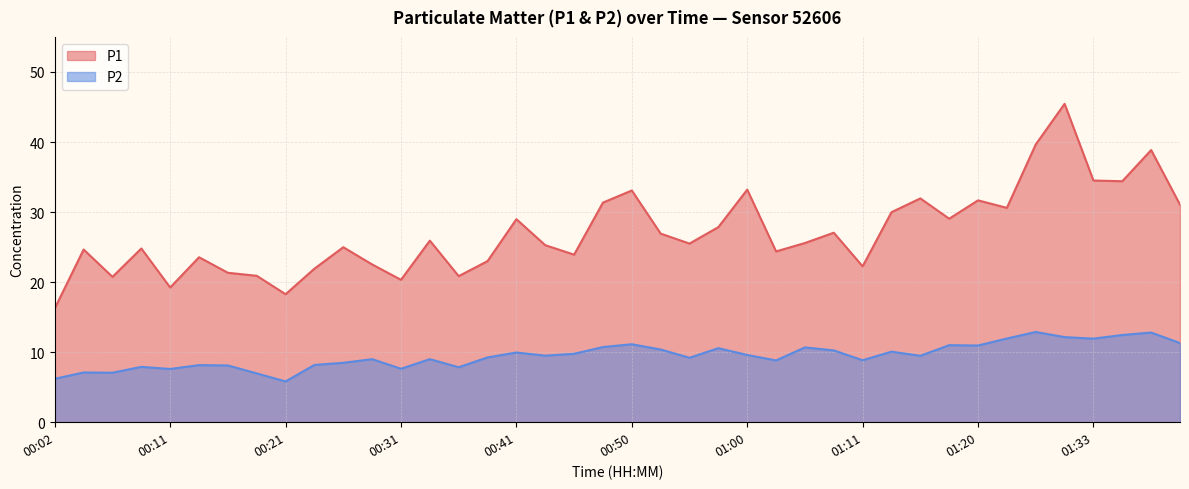

What is the total value across all series at 00:14?

31.7